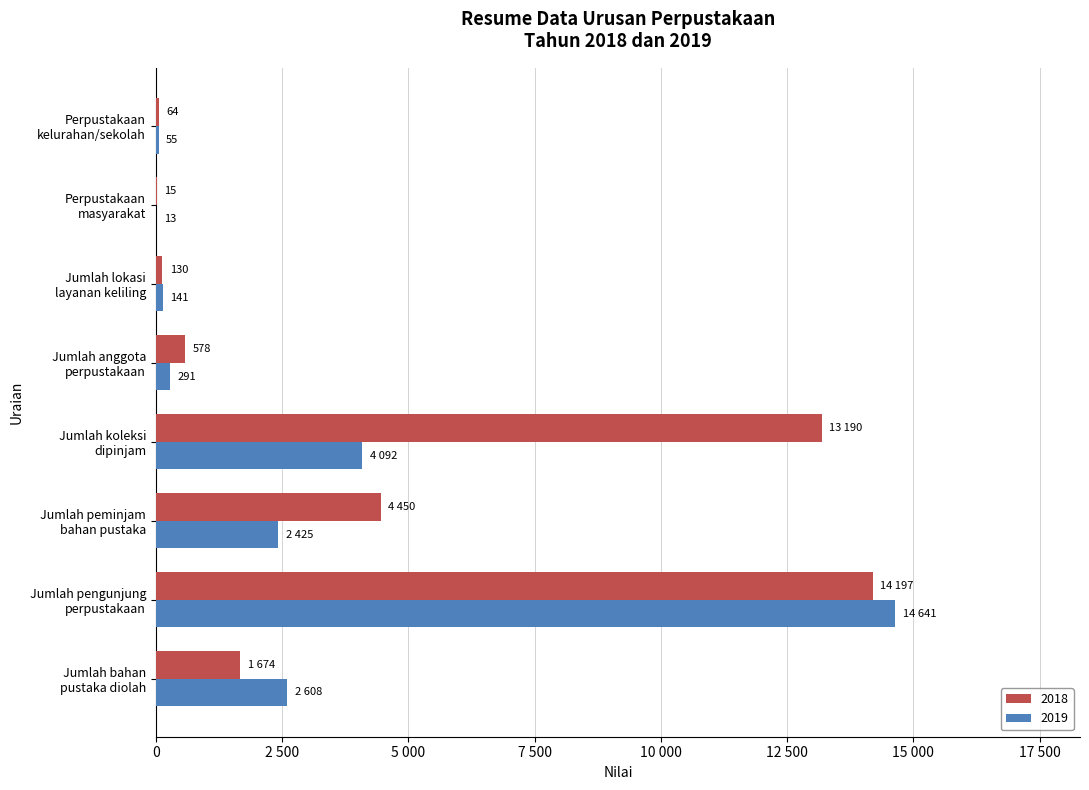

Rank the series by their maximum value, from highest to lowest.

2019, 2018